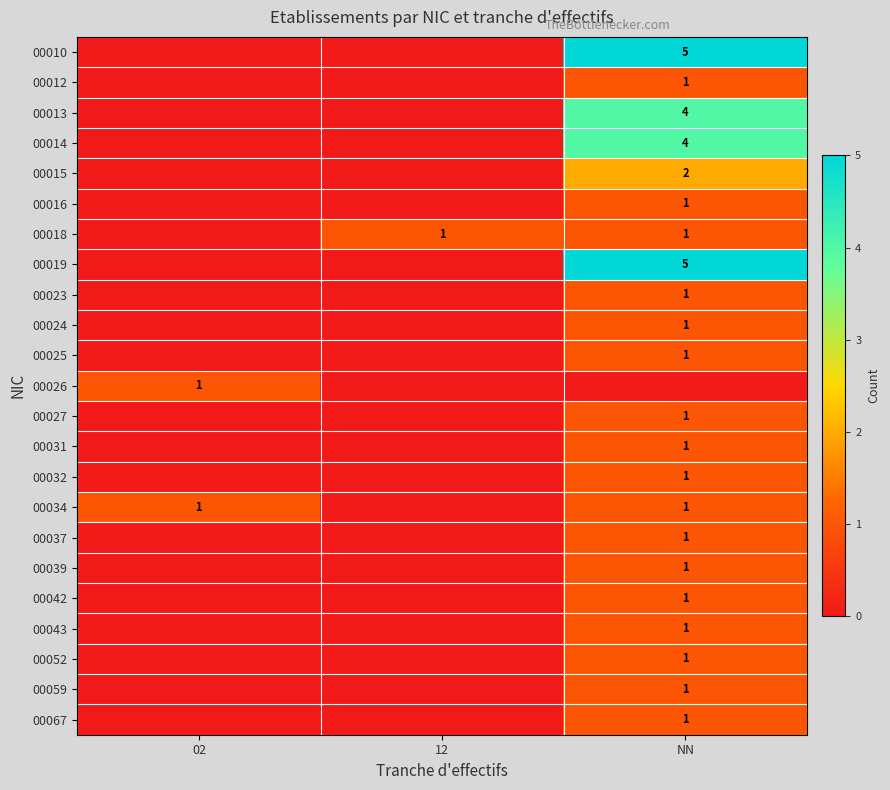

True or false: 00031 has a value of 2 at NN.

False